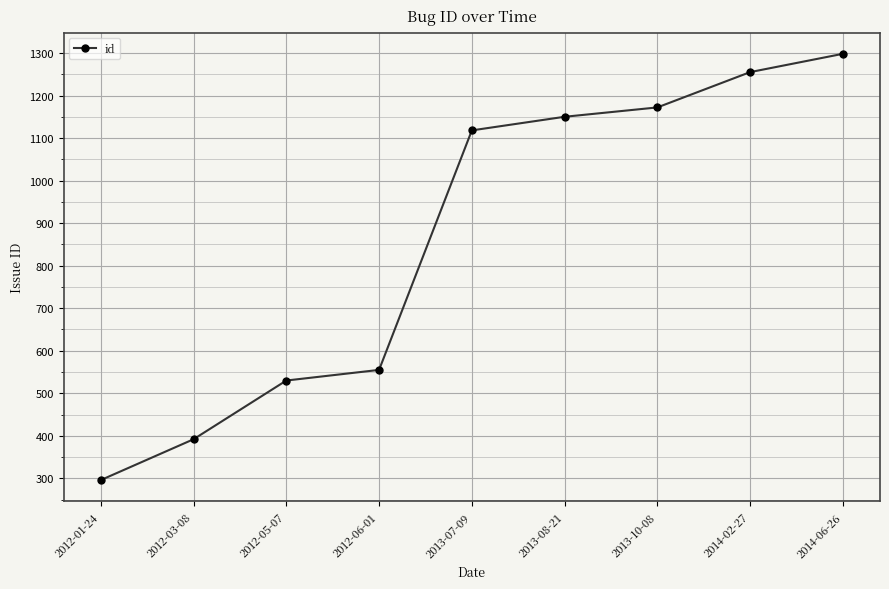

What is the smallest value displayed?

296